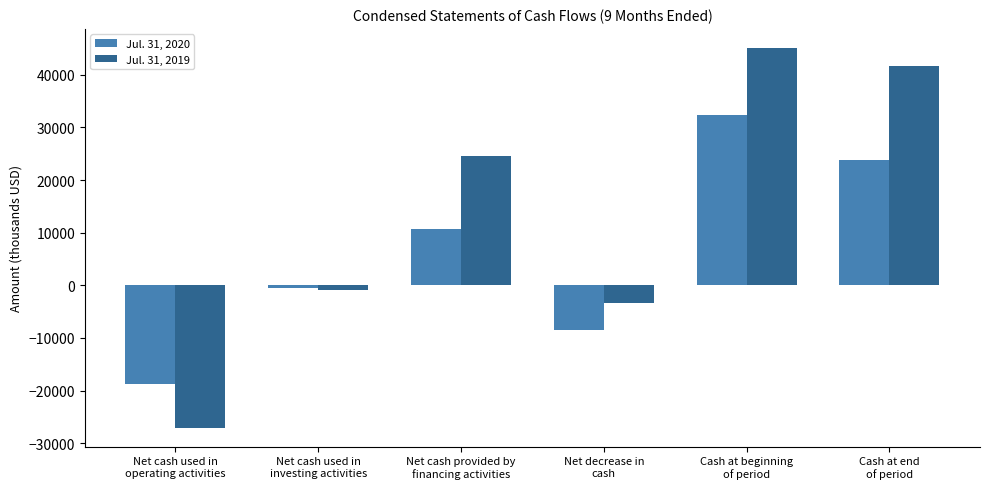

What position from the right is Net cash used in
investing activities?

5